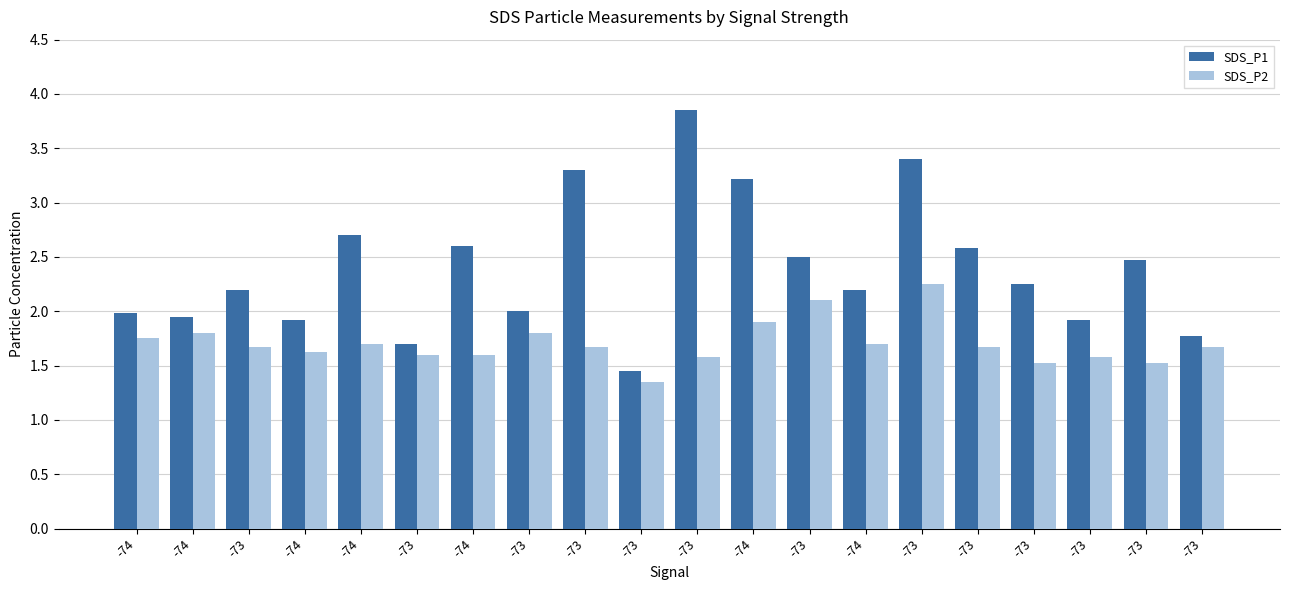

Is it true that SDS_P1 equals 3.6 at -74?

False